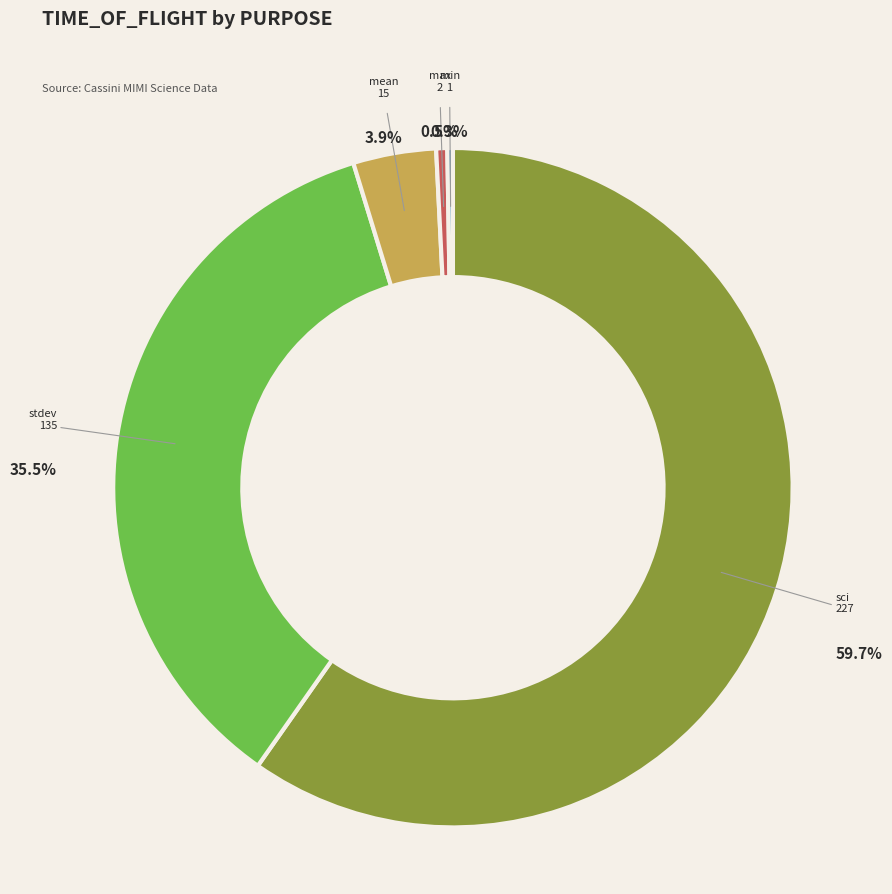

Which has a higher value, sci or stdev?

sci